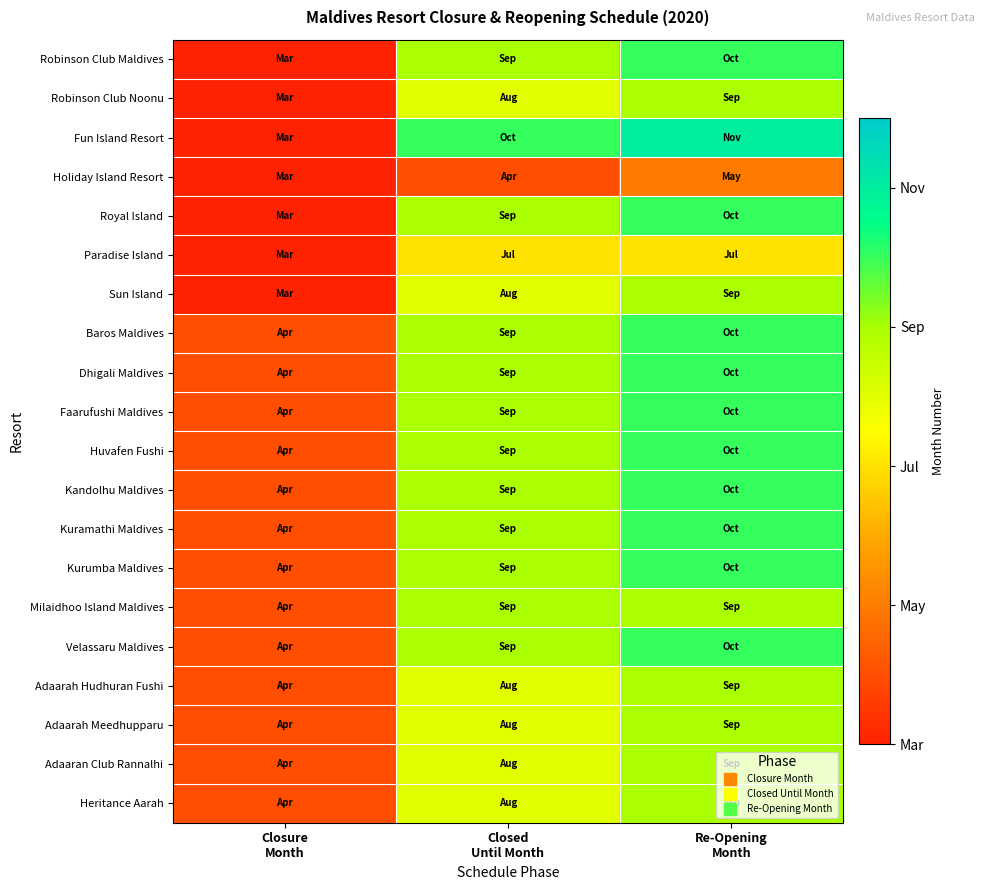

Reading left to right, list all the values displayed in this chart.

Robinson Club Maldives: Closure
Month=3	Closed
Until Month=9	Re-Opening
Month=10
Robinson Club Noonu: Closure
Month=3	Closed
Until Month=8	Re-Opening
Month=9
Fun Island Resort: Closure
Month=3	Closed
Until Month=10	Re-Opening
Month=11
Holiday Island Resort: Closure
Month=3	Closed
Until Month=4	Re-Opening
Month=5
Royal Island: Closure
Month=3	Closed
Until Month=9	Re-Opening
Month=10
Paradise Island: Closure
Month=3	Closed
Until Month=7	Re-Opening
Month=7
Sun Island: Closure
Month=3	Closed
Until Month=8	Re-Opening
Month=9
Baros Maldives: Closure
Month=4	Closed
Until Month=9	Re-Opening
Month=10
Dhigali Maldives: Closure
Month=4	Closed
Until Month=9	Re-Opening
Month=10
Faarufushi Maldives: Closure
Month=4	Closed
Until Month=9	Re-Opening
Month=10
Huvafen Fushi: Closure
Month=4	Closed
Until Month=9	Re-Opening
Month=10
Kandolhu Maldives: Closure
Month=4	Closed
Until Month=9	Re-Opening
Month=10
Kuramathi Maldives: Closure
Month=4	Closed
Until Month=9	Re-Opening
Month=10
Kurumba Maldives: Closure
Month=4	Closed
Until Month=9	Re-Opening
Month=10
Milaidhoo Island Maldives: Closure
Month=4	Closed
Until Month=9	Re-Opening
Month=9
Velassaru Maldives: Closure
Month=4	Closed
Until Month=9	Re-Opening
Month=10
Adaarah Hudhuran Fushi: Closure
Month=4	Closed
Until Month=8	Re-Opening
Month=9
Adaarah Meedhupparu: Closure
Month=4	Closed
Until Month=8	Re-Opening
Month=9
Adaaran Club Rannalhi: Closure
Month=4	Closed
Until Month=8	Re-Opening
Month=9
Heritance Aarah: Closure
Month=4	Closed
Until Month=8	Re-Opening
Month=9